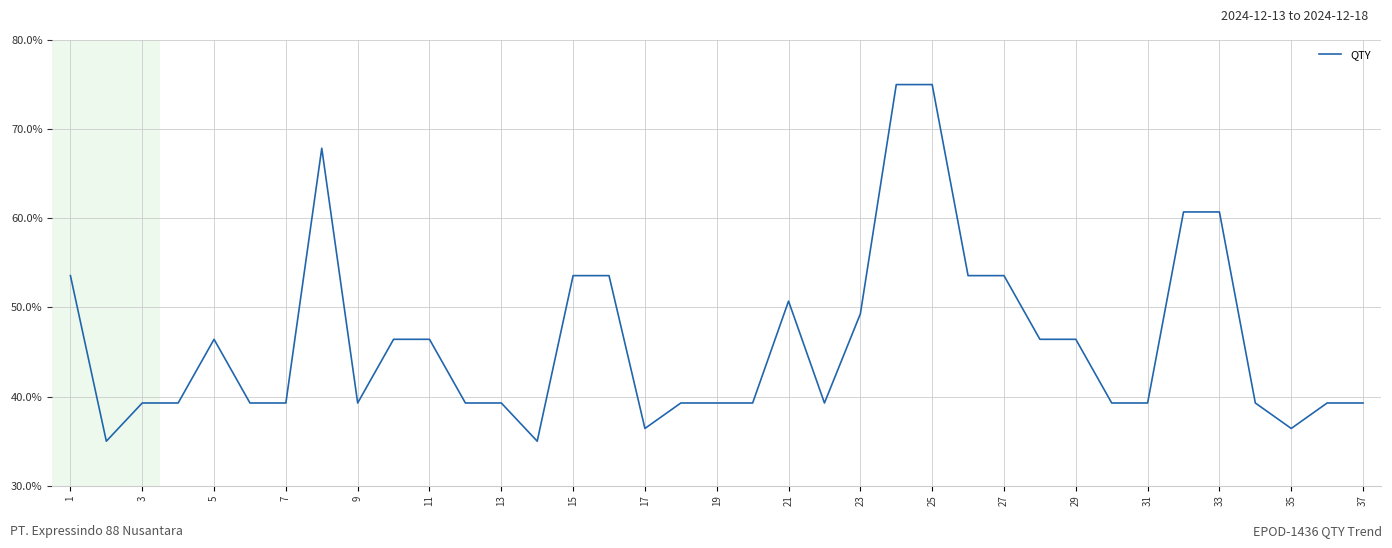

What is the difference between the second highest and second lowest values?

0.4